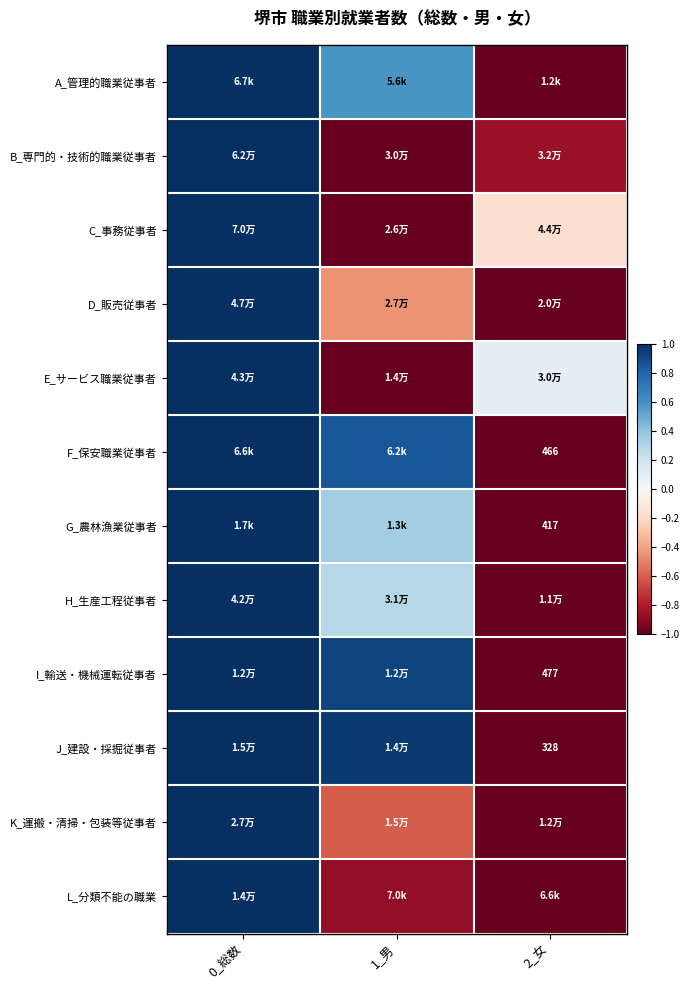

True or false: B_専門的・技術的職業従事者 has a value of -1.4 at 2_女.

False